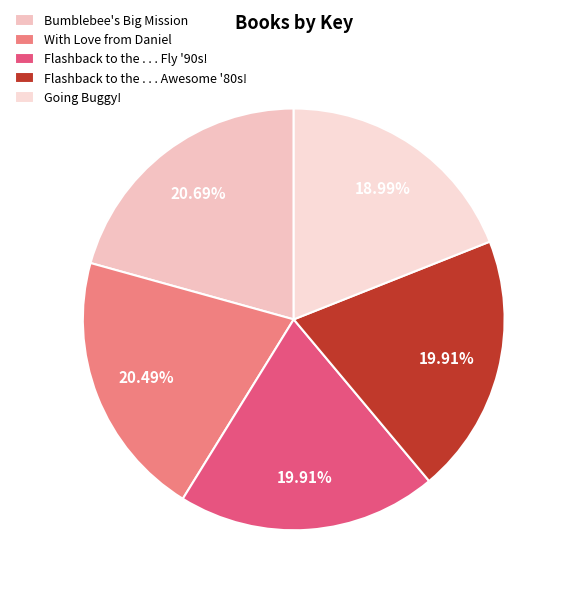

How many segments does this pie chart have?

5